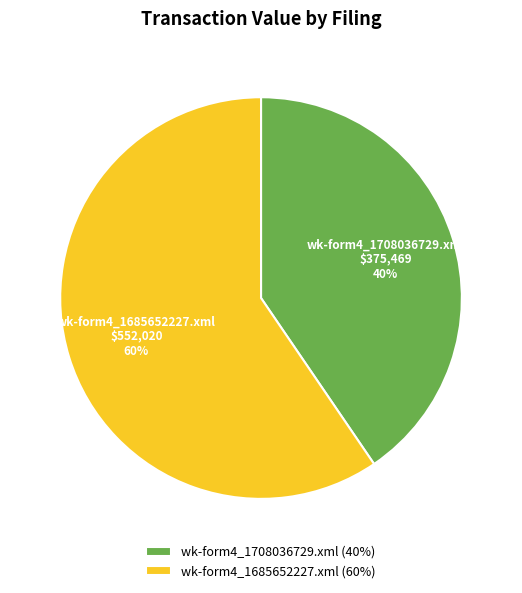

Does wk-form4_1685652227.xml represent more than half of the total?

Yes